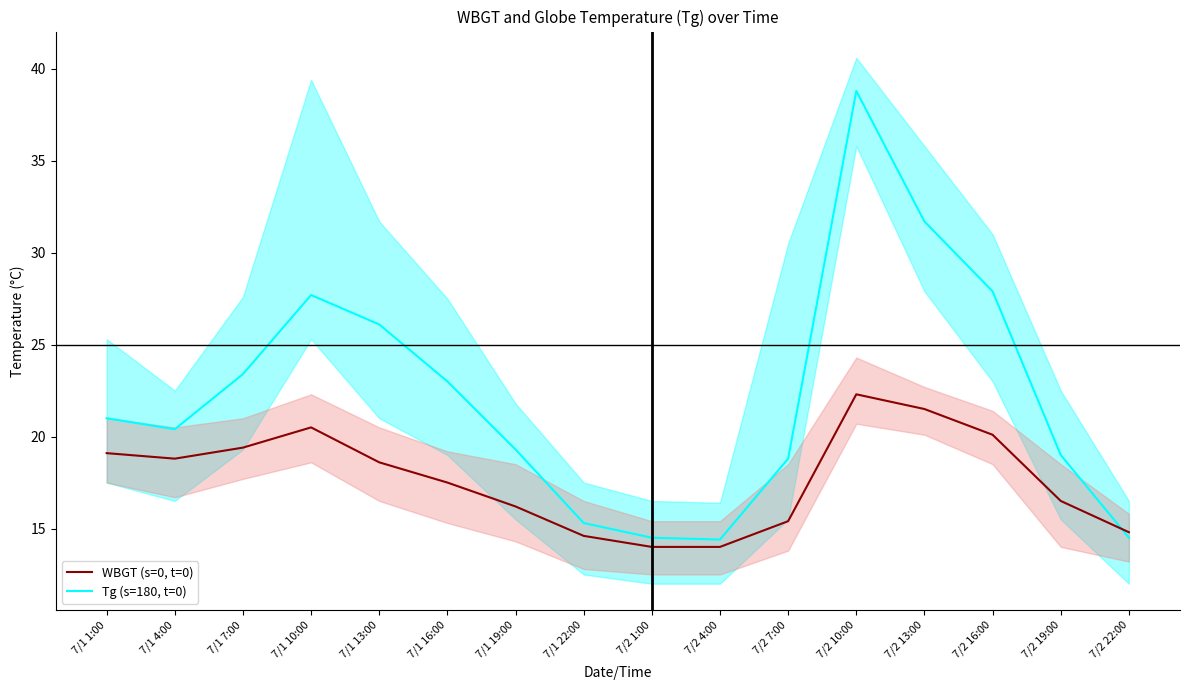

Where is the first local maximum for WBGT?

7/1 10:00